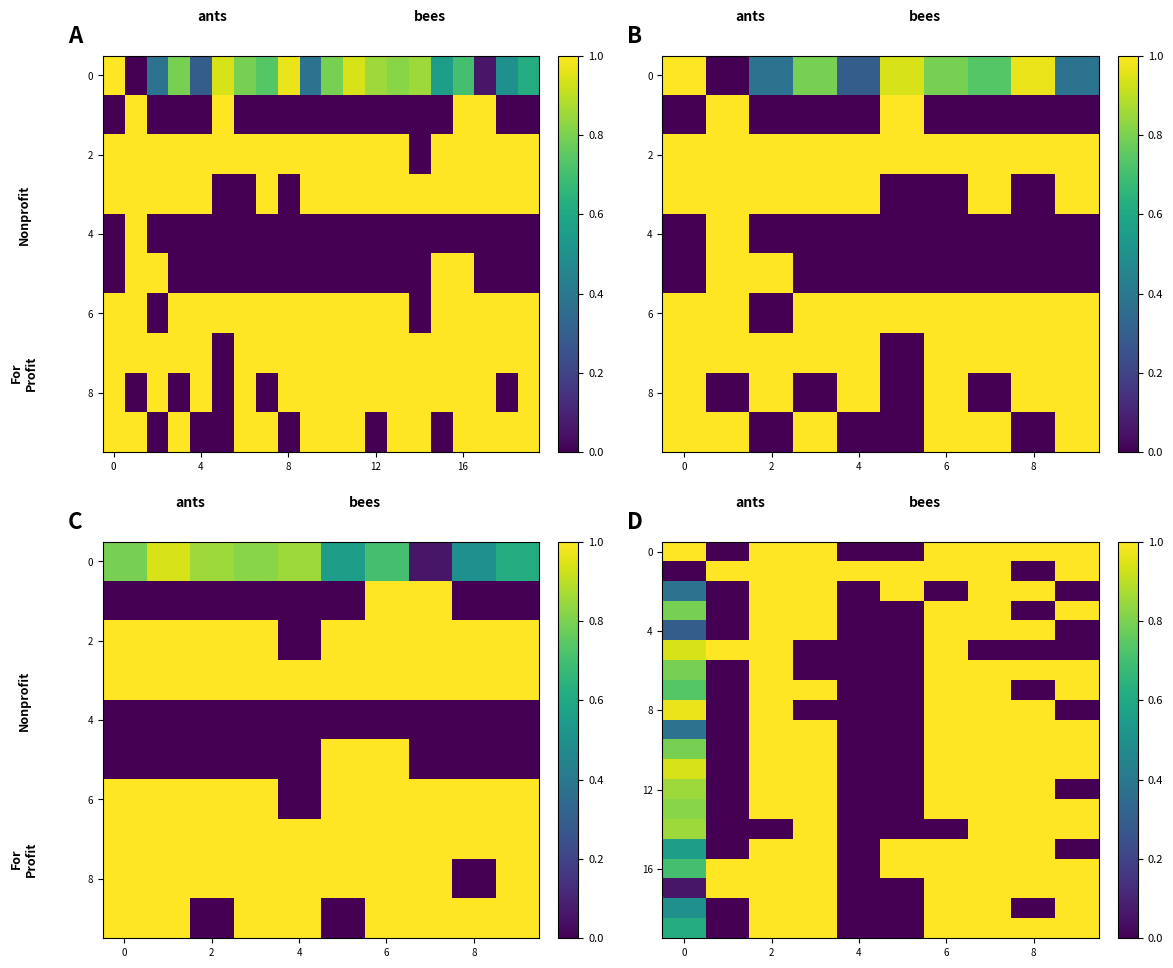

What is the difference between the highest and lowest values at 8?

1.0